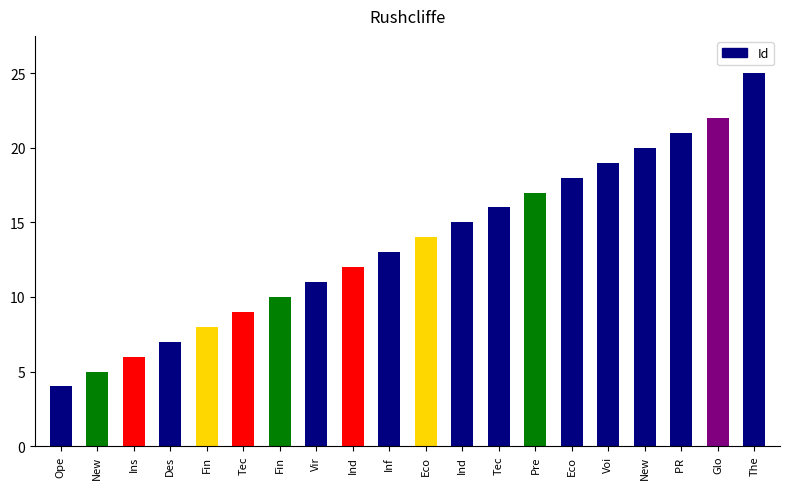

What is the smallest value displayed?

4